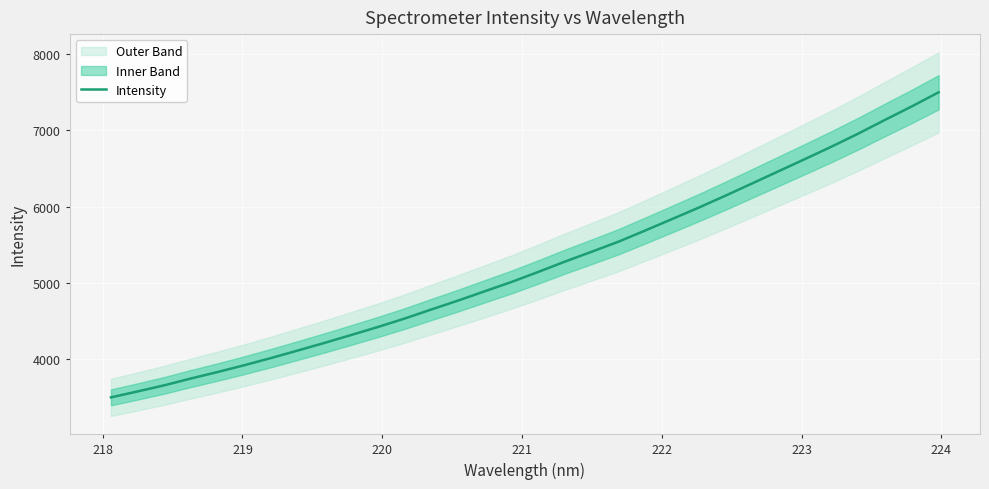

What is the maximum value for Intensity?

7500.5